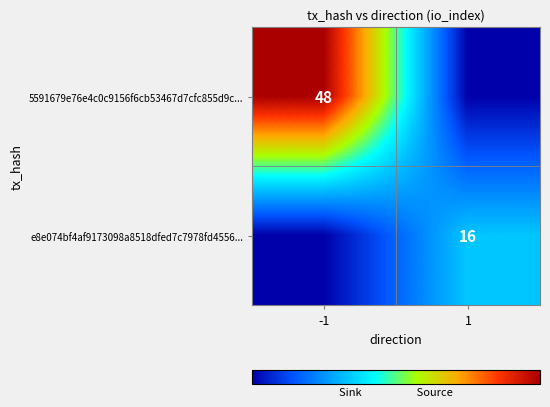

What is the difference between the highest and lowest values at 1?

16